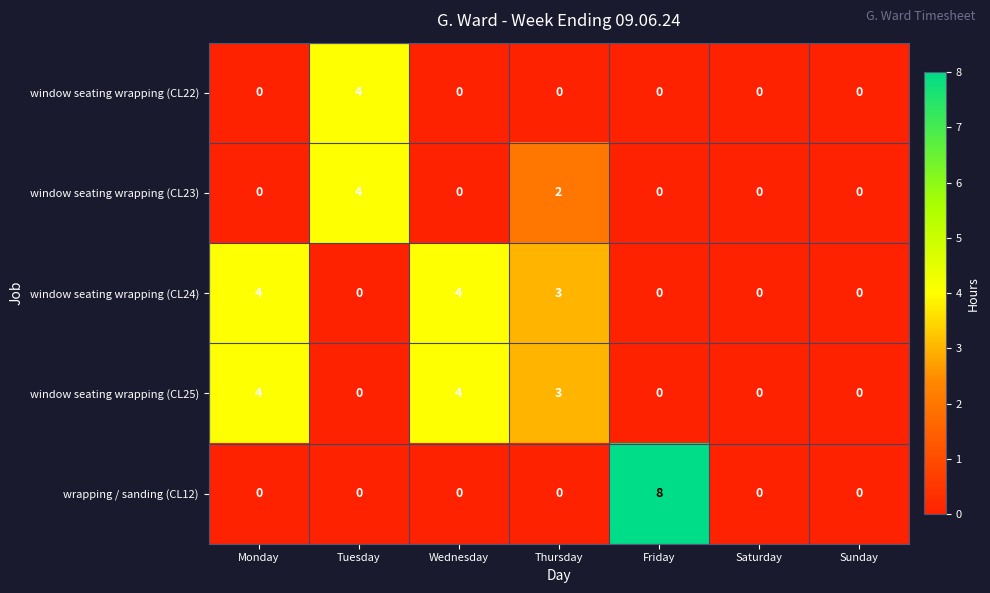

What is the difference between the highest and lowest values at Thursday?

3